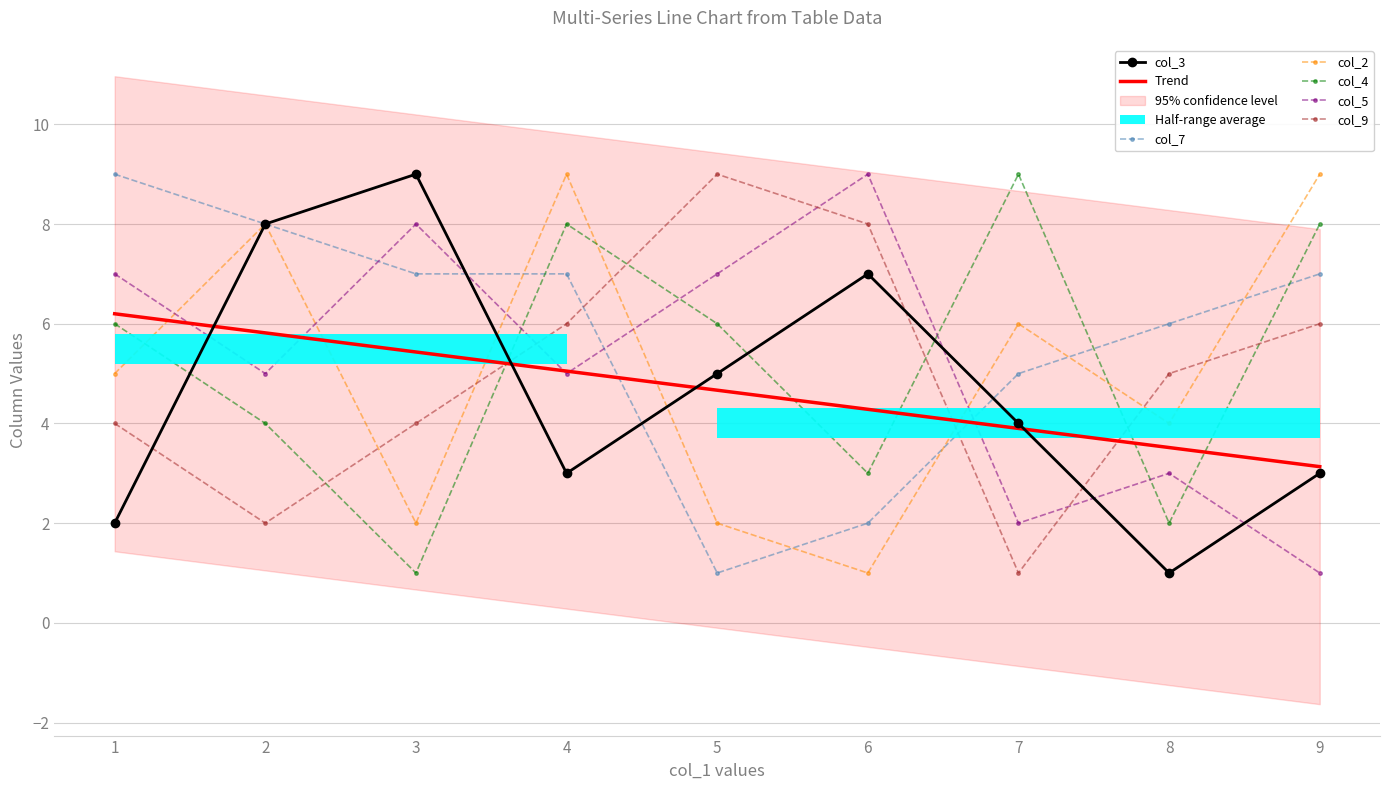

How many times do col_7 and col_5 cross each other?

4